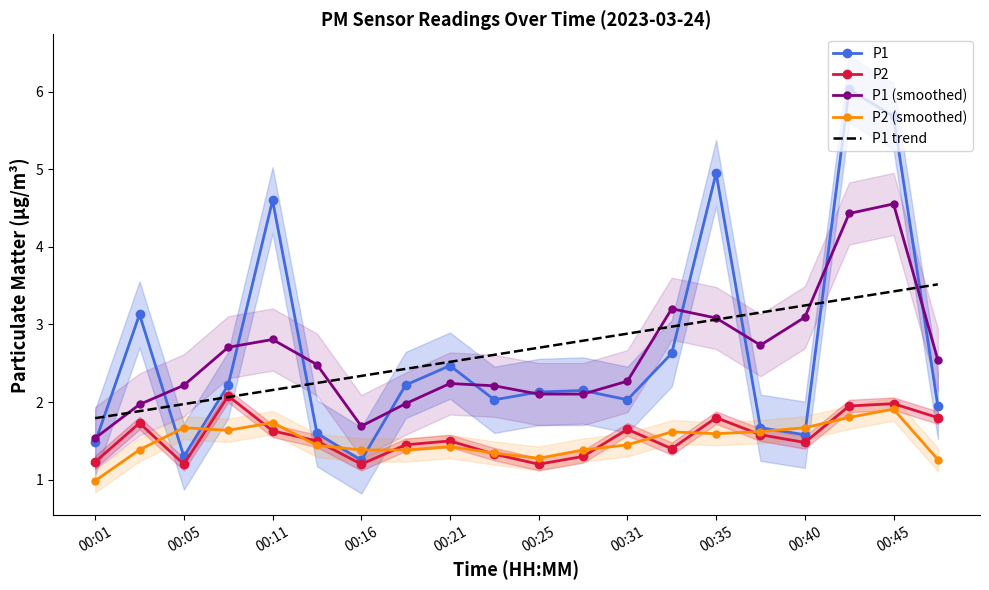

Is it true that P2 (smoothed) equals 0.5 at 00:05?

False